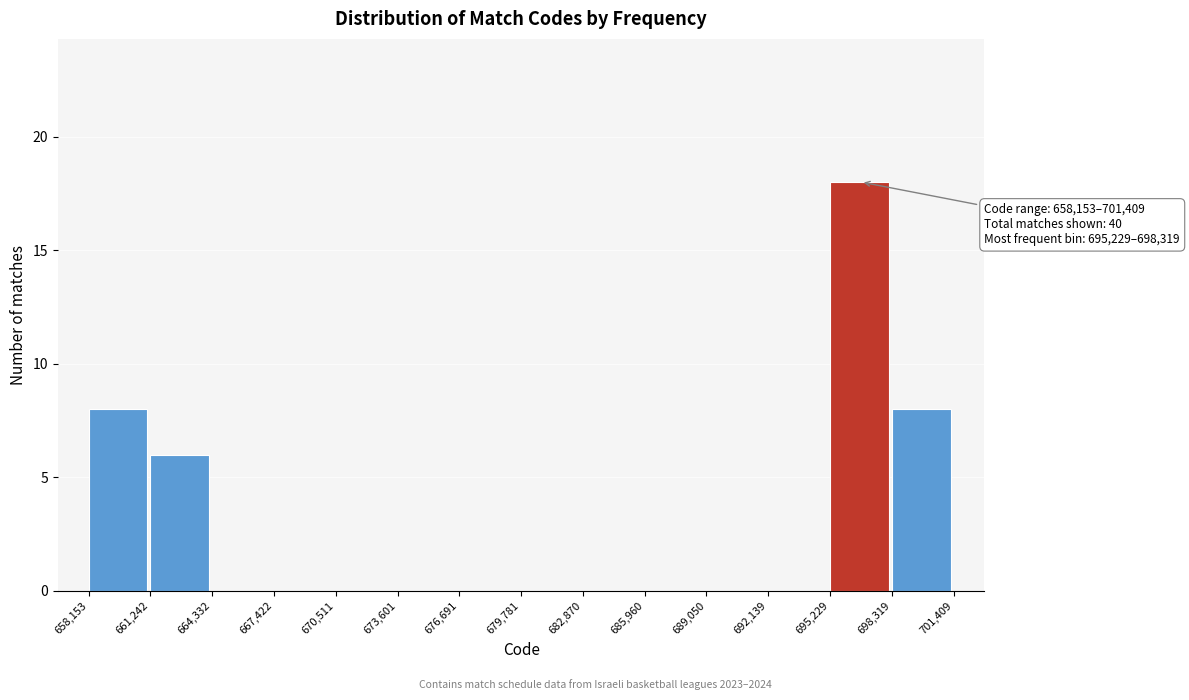

Over which range of the x-axis is the bar tallest?

695,229 to 698,319